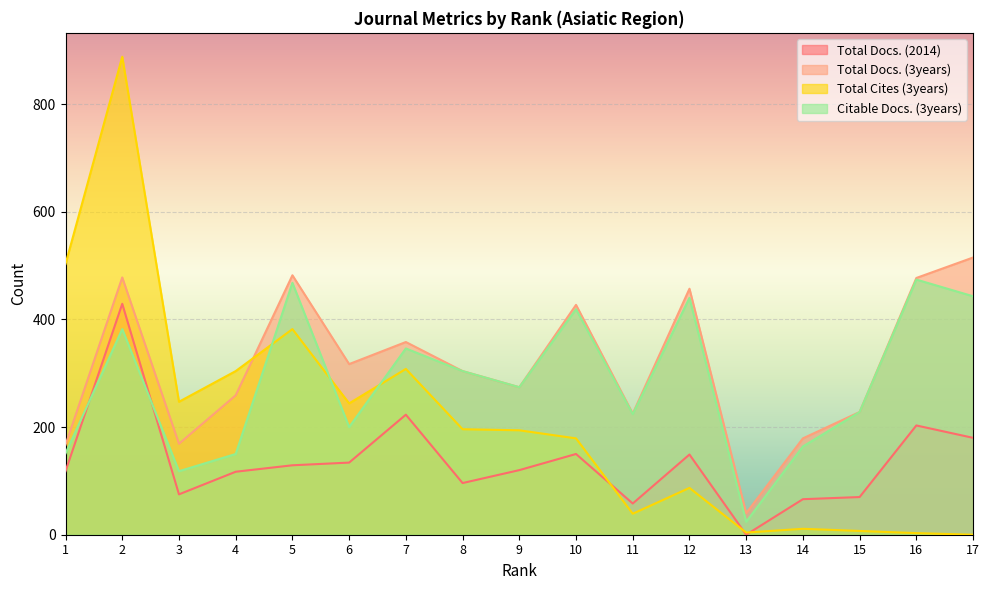

How many values in the Citable Docs. (3years) series are below 274?

8